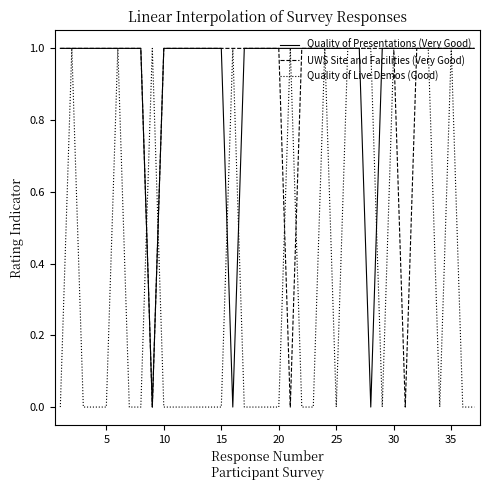

The value of Quality of Live Demos (Good) at 35 is 1. True or false?

True